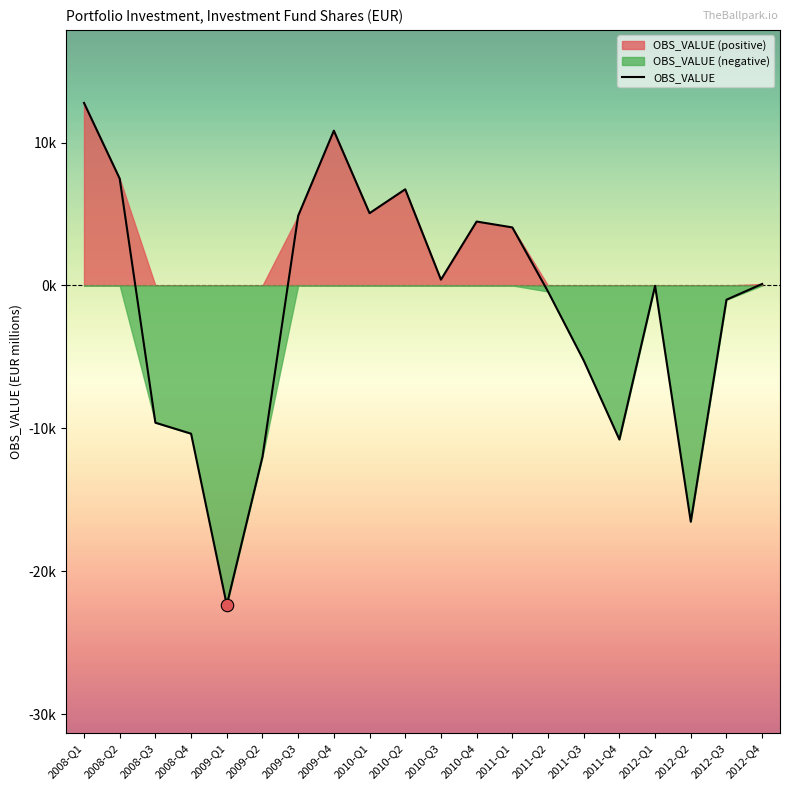

What is the change in value from 2011-Q2 to 2011-Q3?

-4825.7